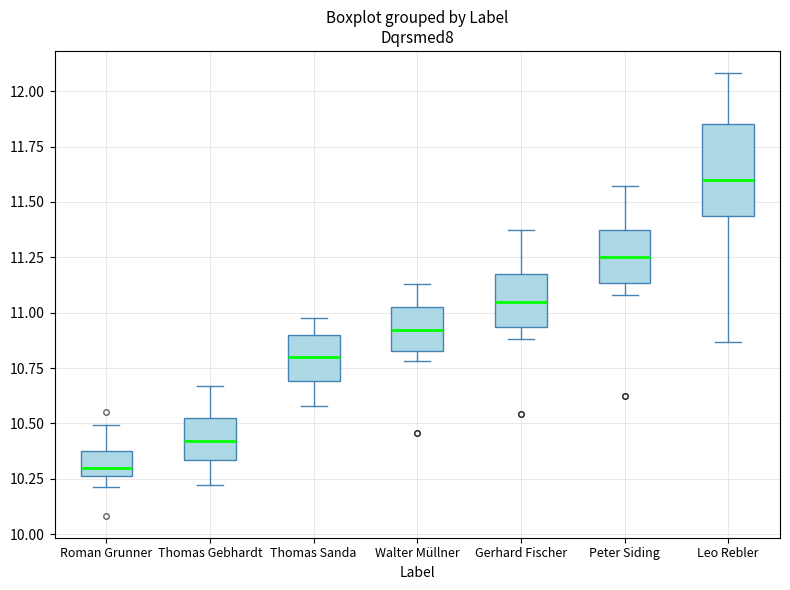

Reading left to right, read every box against the y-axis: the position of its median line, the range the box covers, and the ends of its whiskers. The values are not printed on the chart, so give them approximately, as read against the axis.

Roman Grunner: median 10.30, box 10.25 to 10.40, whiskers 10.20 to 10.50
Thomas Gebhardt: median 10.40, box 10.35 to 10.55, whiskers 10.20 to 10.65
Thomas Sanda: median 10.80, box 10.70 to 10.90, whiskers 10.60 to 11.00
Walter Müllner: median 10.90, box 10.85 to 11.05, whiskers 10.80 to 11.15
Gerhard Fischer: median 11.05, box 10.95 to 11.20, whiskers 10.90 to 11.35
Peter Siding: median 11.25, box 11.15 to 11.40, whiskers 11.10 to 11.55
Leo Rebler: median 11.60, box 11.45 to 11.85, whiskers 10.85 to 12.10